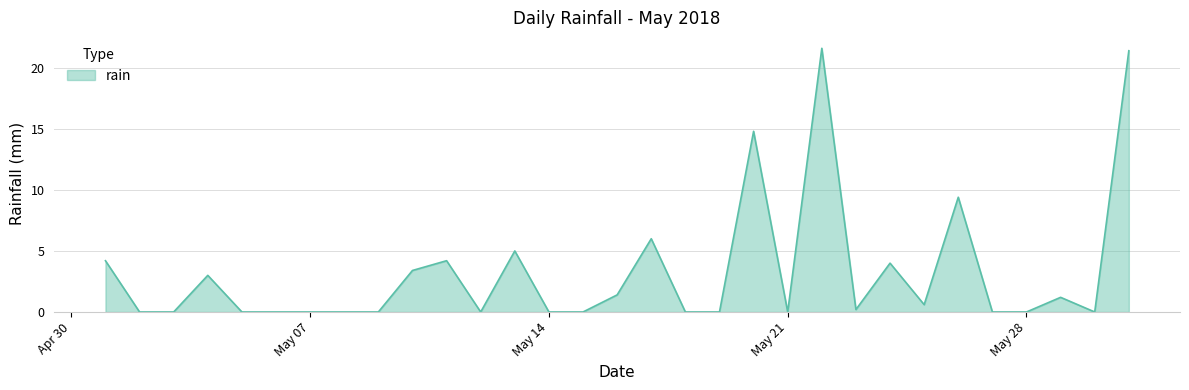

What is the greatest value displayed?

21.6